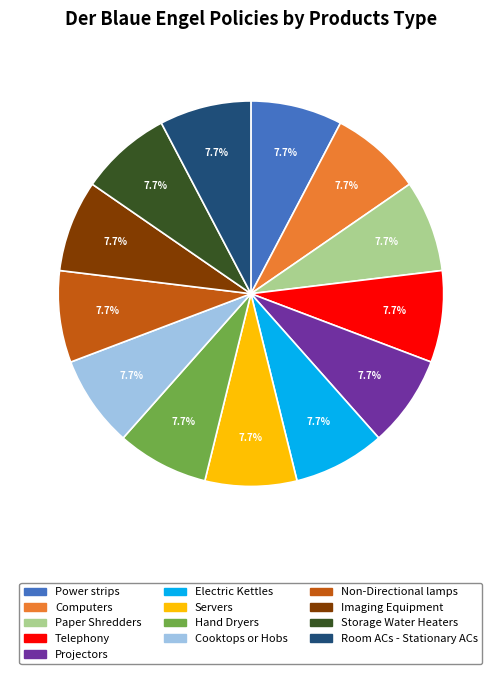

Is there any slice that represents more than half of the pie?

No